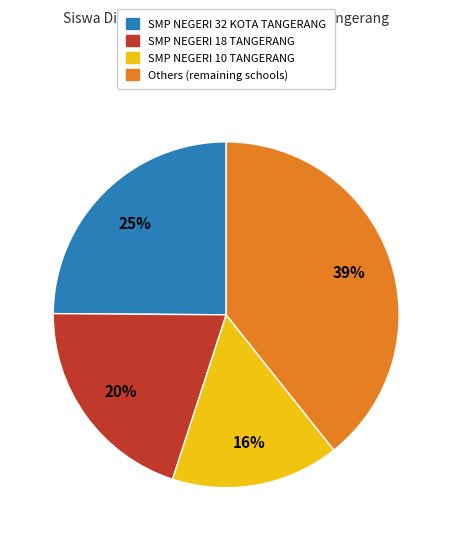

Does any single category account for the majority?

No